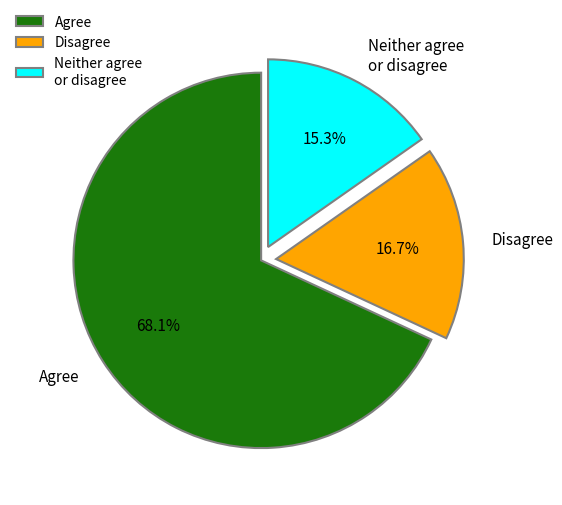

Which has a higher value, Disagree or Neither agree or disagree?

Disagree